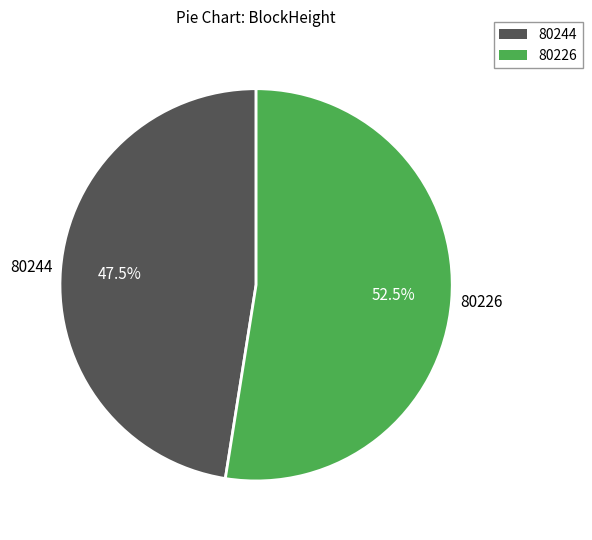

Which slice represents more than half of the pie?

80226